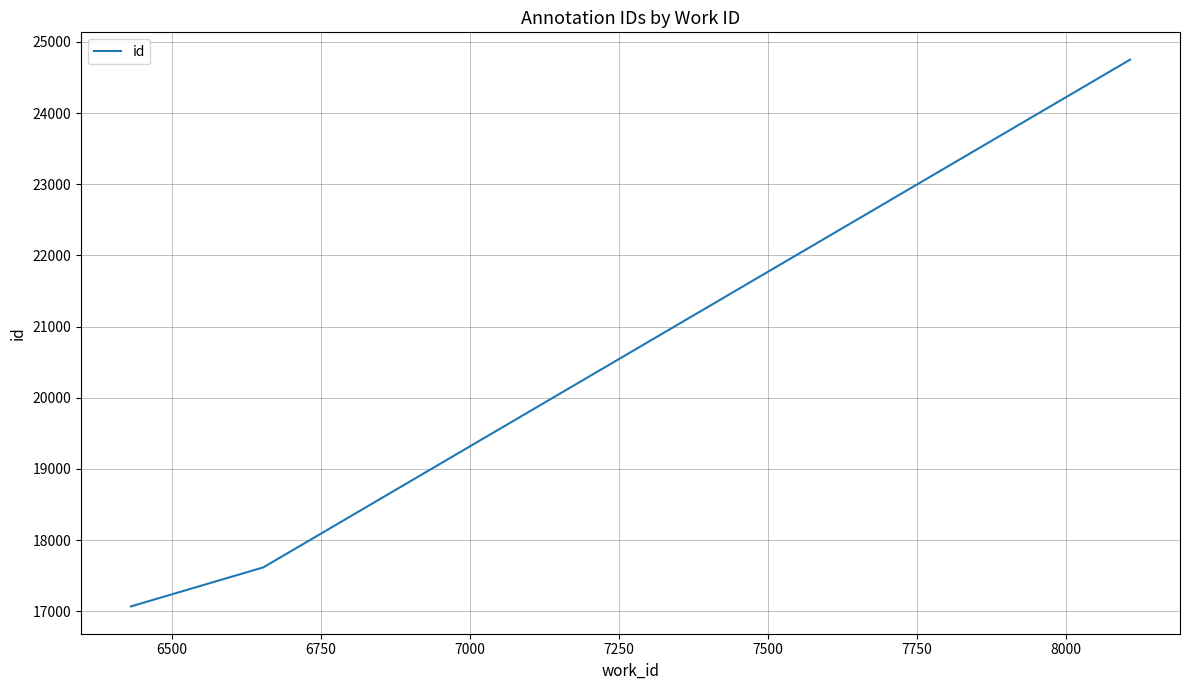

True or false: there are more than 1 points higher than both neighbors.

False